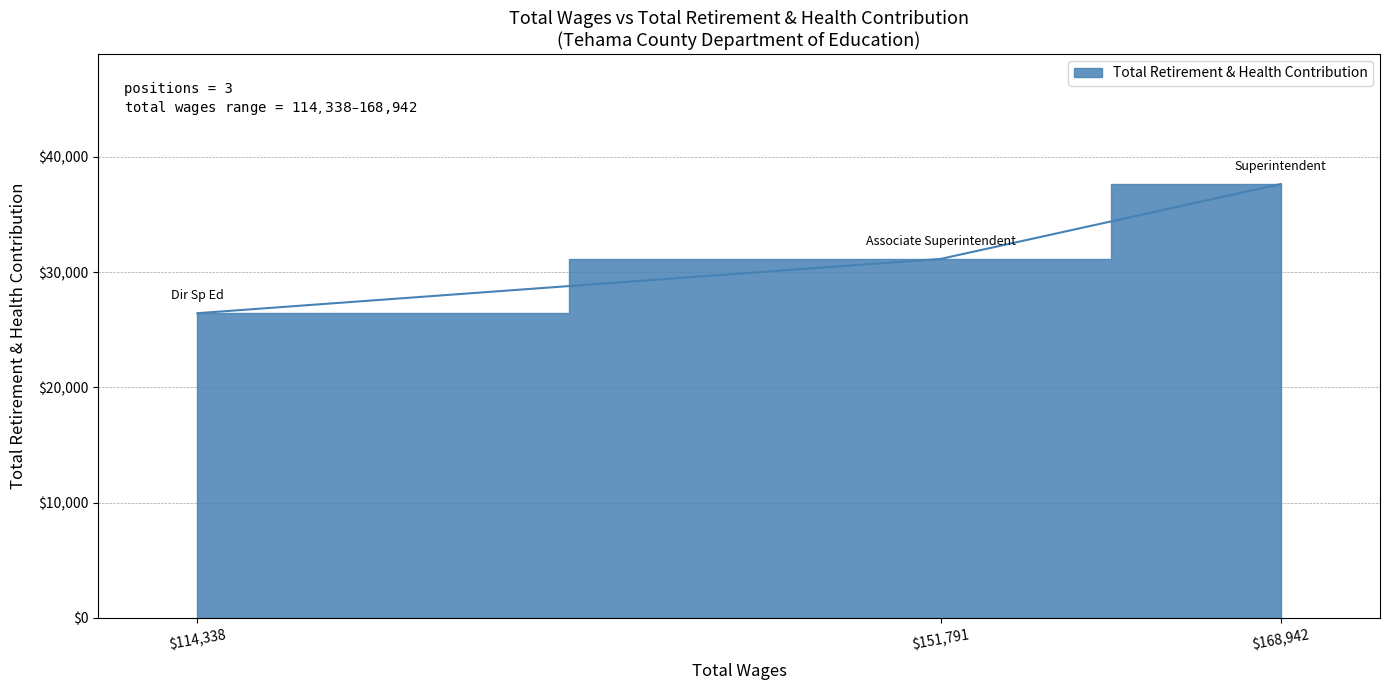

Is it true that the value at $168,942 is 14831?

False